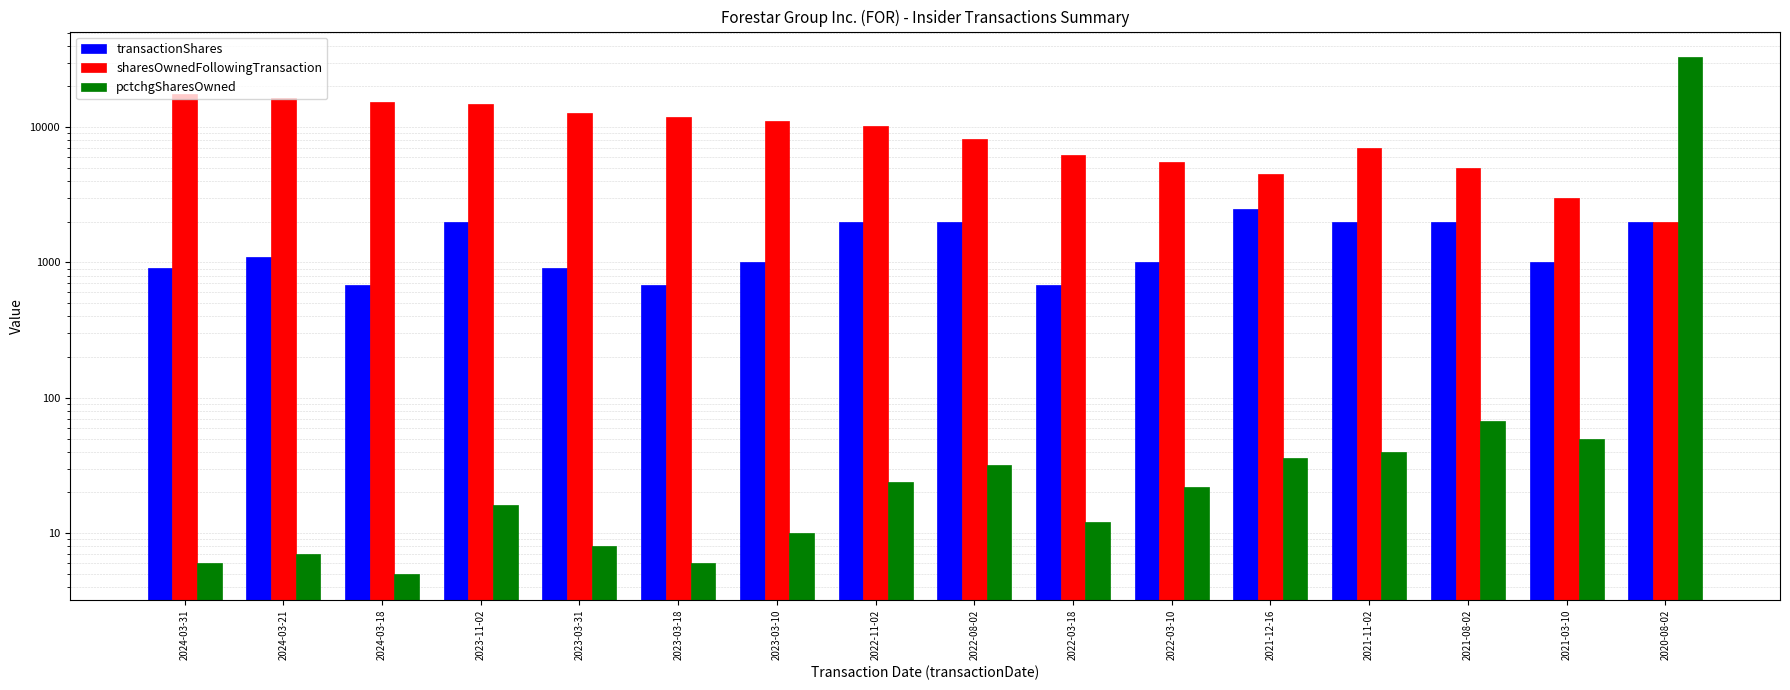

At which category is the sum across all series the highest?

2020-08-02